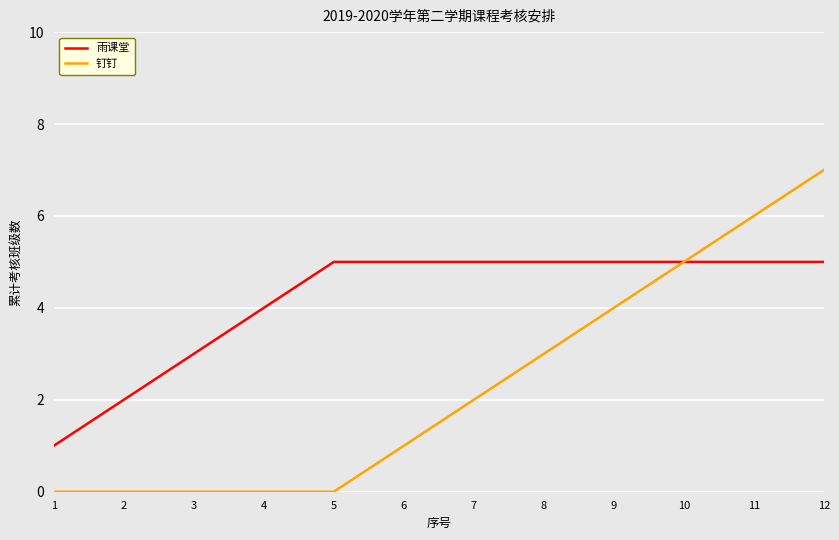

Rank the series by their average value, from highest to lowest.

雨课堂, 钉钉